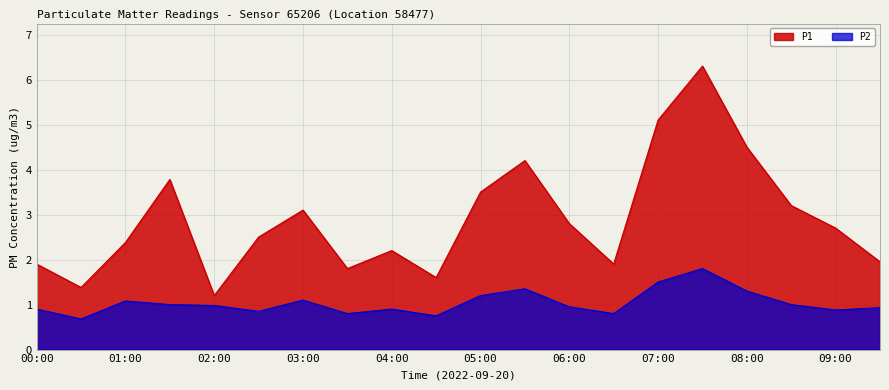

At 06:30, list the series in order from largest to smallest.

P1, P2